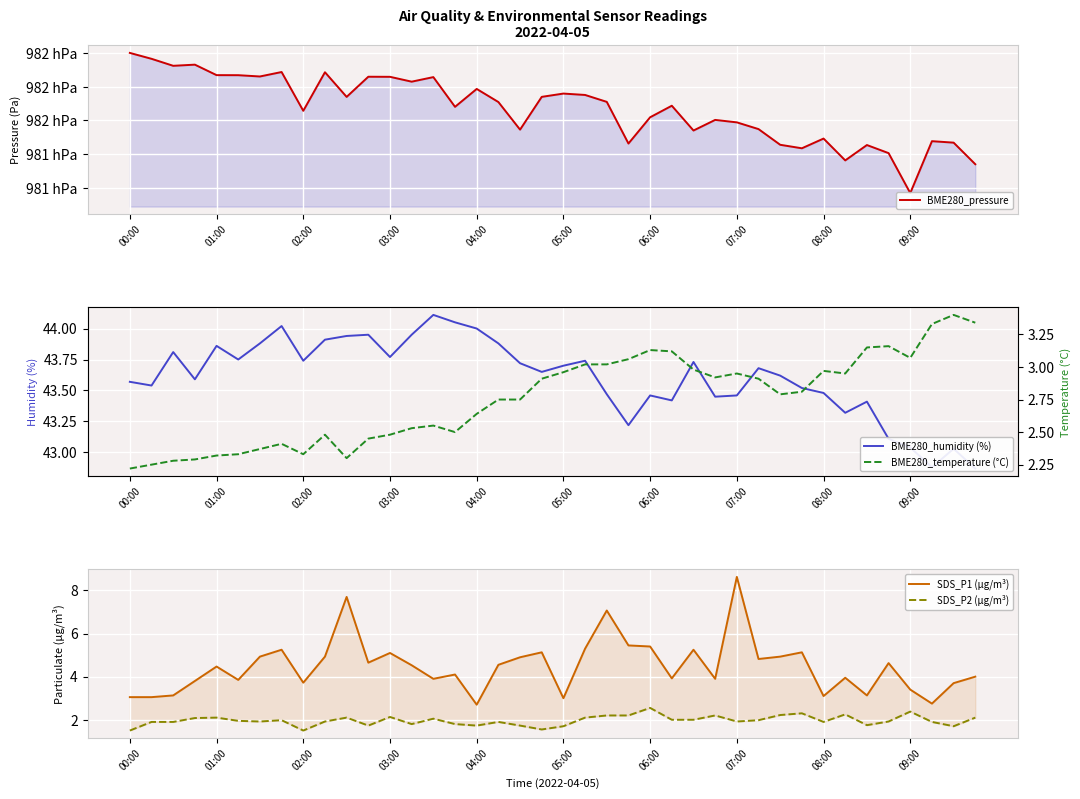

What is the lowest value of the BME280_humidity (%) series?

42.9